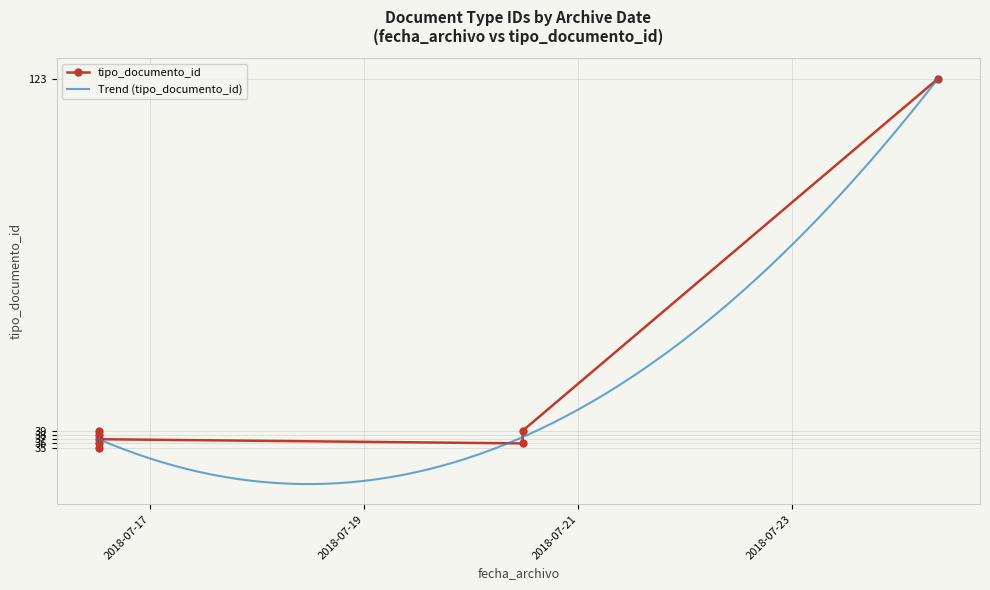

How many data points are less than 38?

4